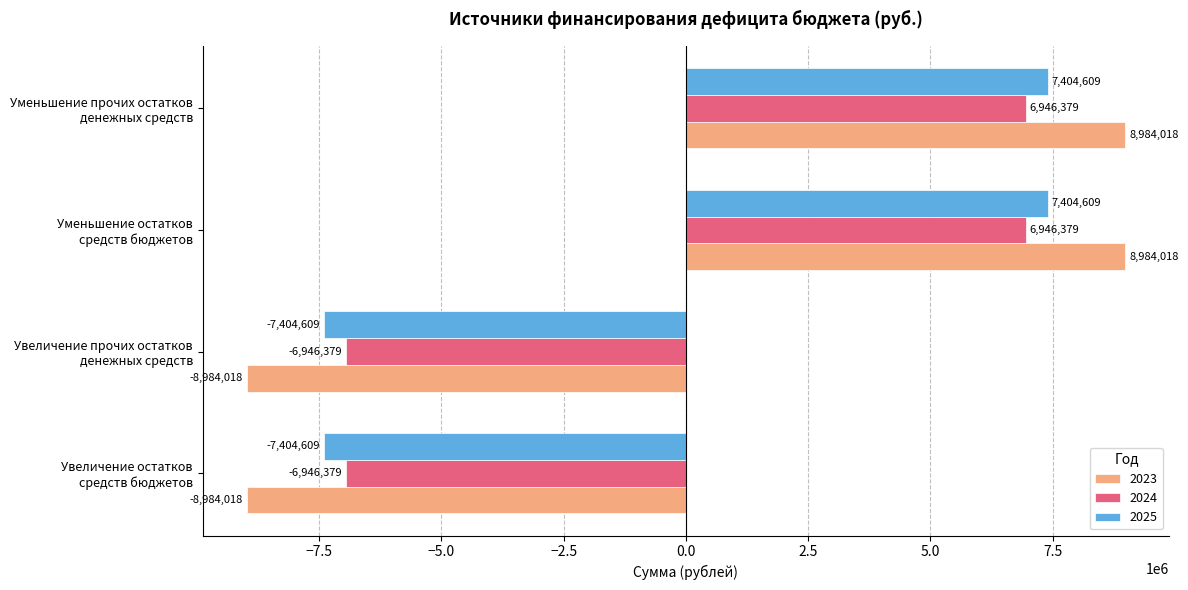

What is the minimum value for 2023?

-8984018